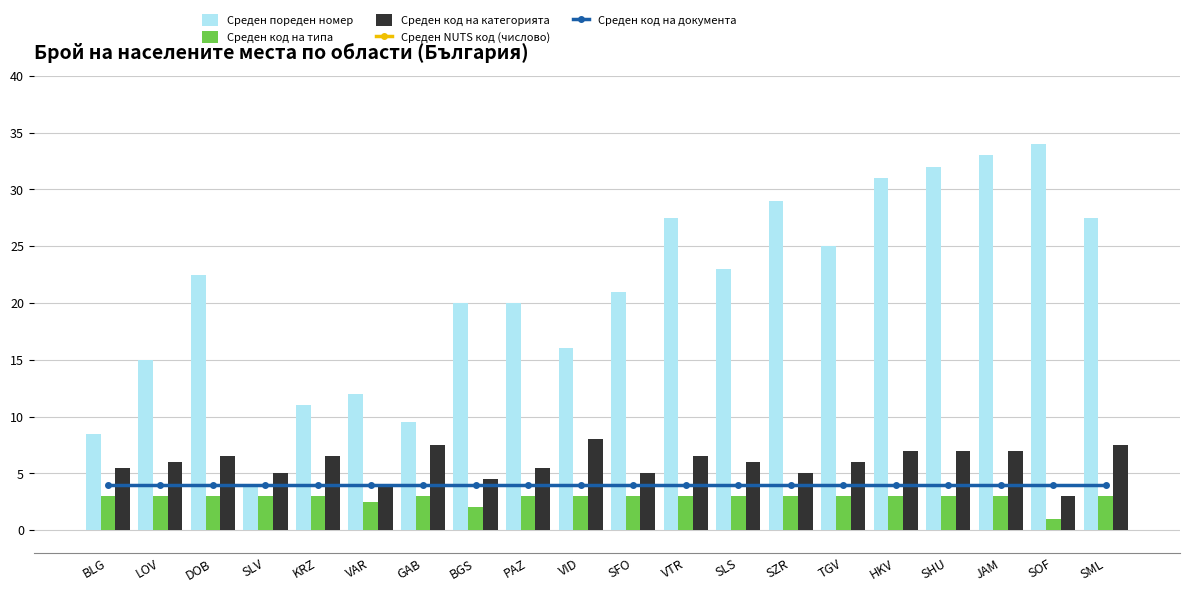

Reading right to left, transcribe all the data shown in this chart.

Среден NUTS код (числово): SML=-158.0	SOF=-159.0	JAM=-166.0	SHU=-167.0	HKV=-158.0	TGV=-167.0	SZR=-166.0	SLS=-168.0	VTR=-168.0	SFO=-159.0	VID=-169.0	PAZ=-158.0	BGS=-166.0	GAB=-168.0	VAR=-167.0	KRZ=-158.0	SLV=-166.0	DOB=-167.0	LOV=-168.5	BLG=-159.0
Среден код на документа: SML=4.0	SOF=4.0	JAM=4.0	SHU=4.0	HKV=4.0	TGV=4.0	SZR=4.0	SLS=4.0	VTR=4.0	SFO=4.0	VID=4.0	PAZ=4.0	BGS=4.0	GAB=4.0	VAR=4.0	KRZ=4.0	SLV=4.0	DOB=4.0	LOV=4.0	BLG=4.0
Среден пореден номер: SML=27.5	SOF=34.0	JAM=33.0	SHU=32.0	HKV=31.0	TGV=25.0	SZR=29.0	SLS=23.0	VTR=27.5	SFO=21.0	VID=16.0	PAZ=20.0	BGS=20.0	GAB=9.5	VAR=12.0	KRZ=11.0	SLV=4.0	DOB=22.5	LOV=15.0	BLG=8.5
Среден код на типа: SML=3.0	SOF=1.0	JAM=3.0	SHU=3.0	HKV=3.0	TGV=3.0	SZR=3.0	SLS=3.0	VTR=3.0	SFO=3.0	VID=3.0	PAZ=3.0	BGS=2.0	GAB=3.0	VAR=2.5	KRZ=3.0	SLV=3.0	DOB=3.0	LOV=3.0	BLG=3.0
Среден код на категорията: SML=7.5	SOF=3.0	JAM=7.0	SHU=7.0	HKV=7.0	TGV=6.0	SZR=5.0	SLS=6.0	VTR=6.5	SFO=5.0	VID=8.0	PAZ=5.5	BGS=4.5	GAB=7.5	VAR=4.0	KRZ=6.5	SLV=5.0	DOB=6.5	LOV=6.0	BLG=5.5